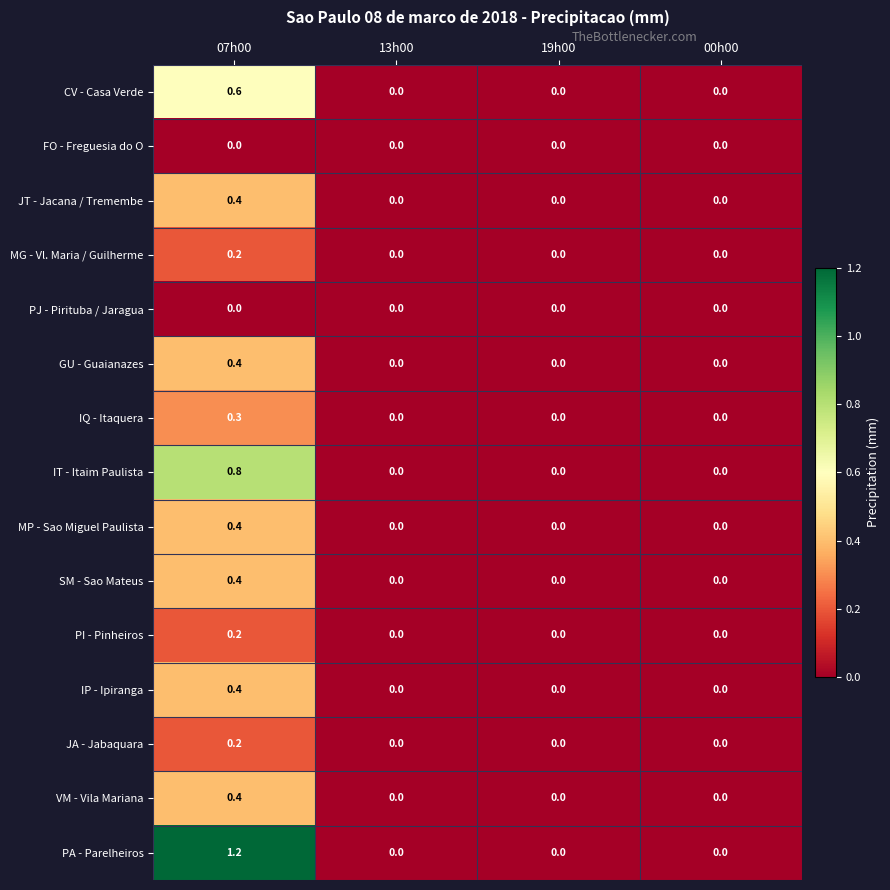

Which series has the largest range (max minus min)?

PA - Parelheiros